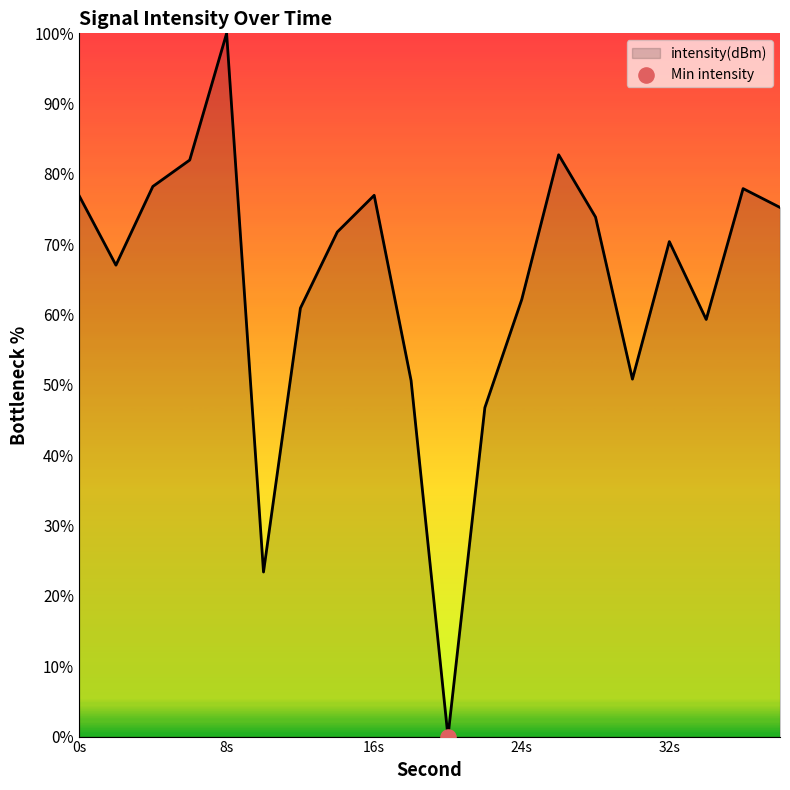

What is the difference between the maximum and minimum values?

100.0